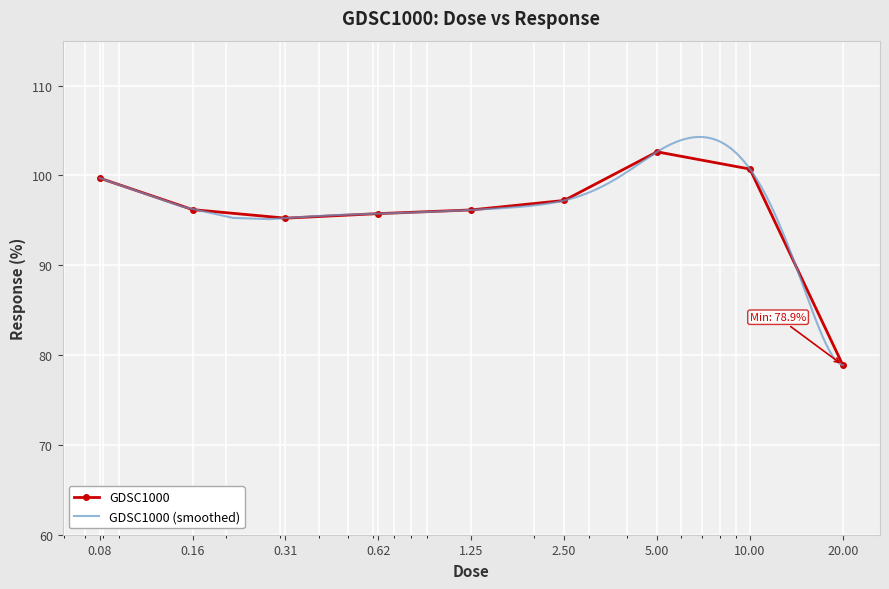

Where does the data first go above 96?

0.08